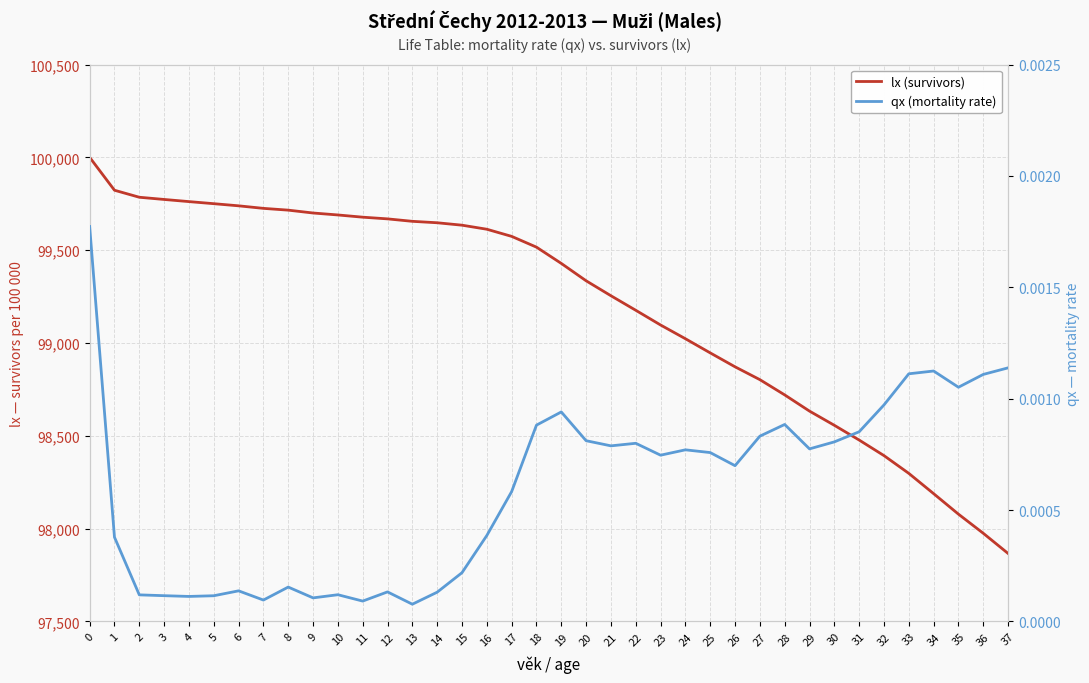

True or false: lx (survivors) and qx (mortality rate) cross at least once.

False